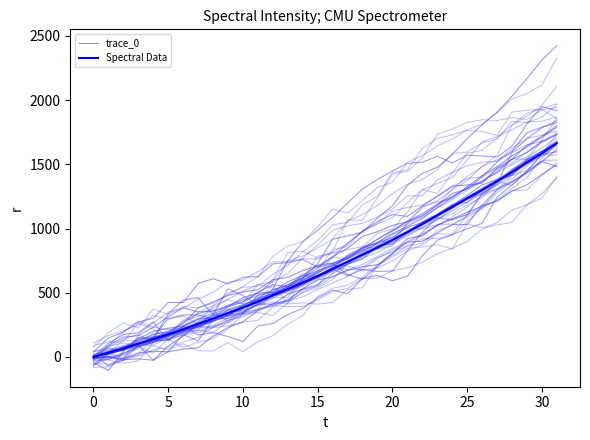

What is the value of the trace_0 point at the 8th from the left?

257.8